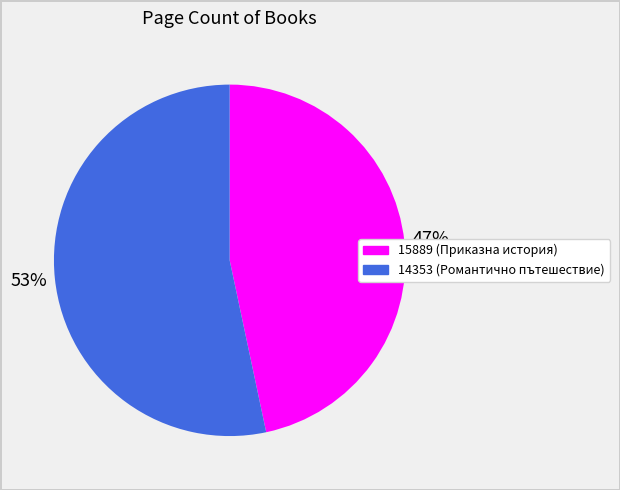

Count the number of slices in the pie.

2